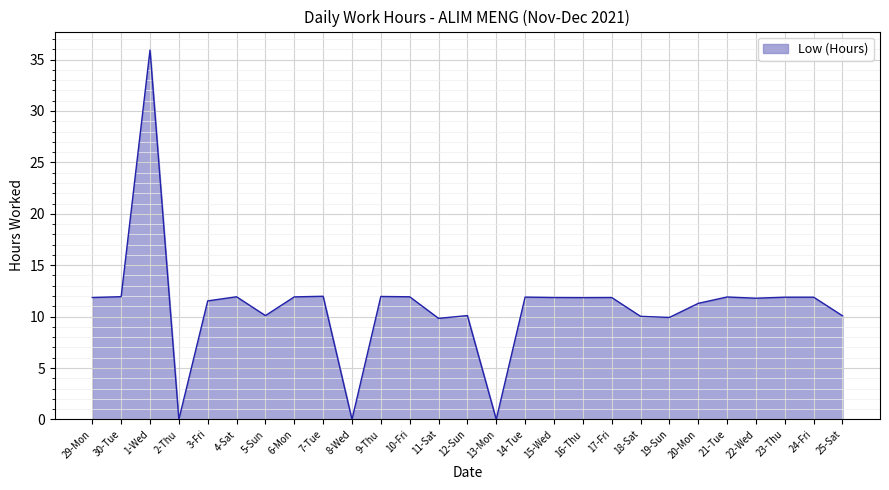

What position from the left is 14-Tue?

16